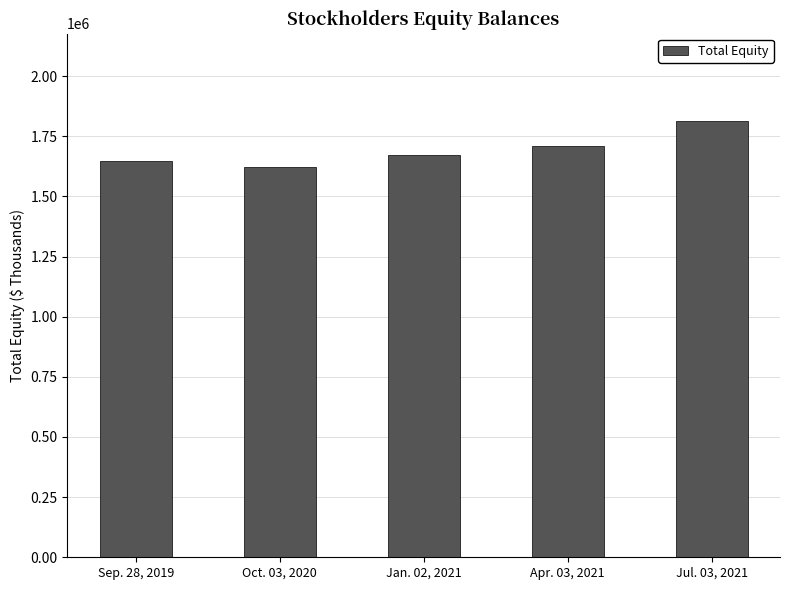

Which category has the highest value across all series?

Jul. 03, 2021